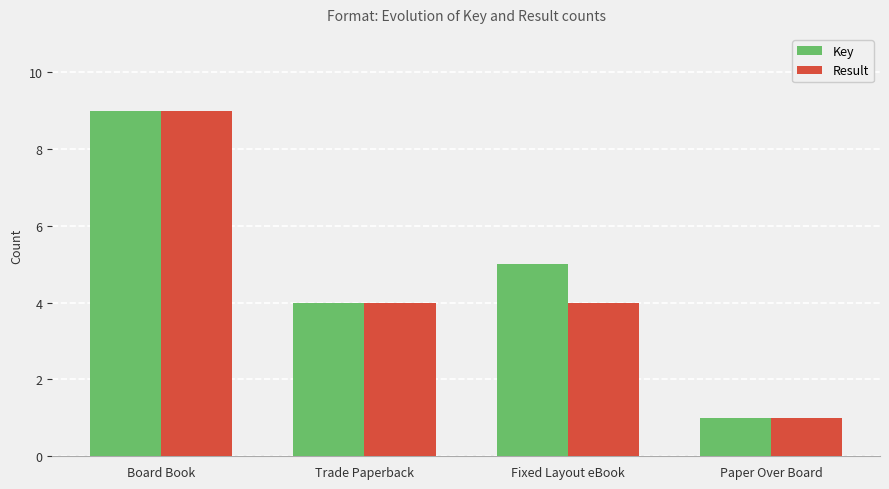

At which label does Result first exceed 4?

Board Book